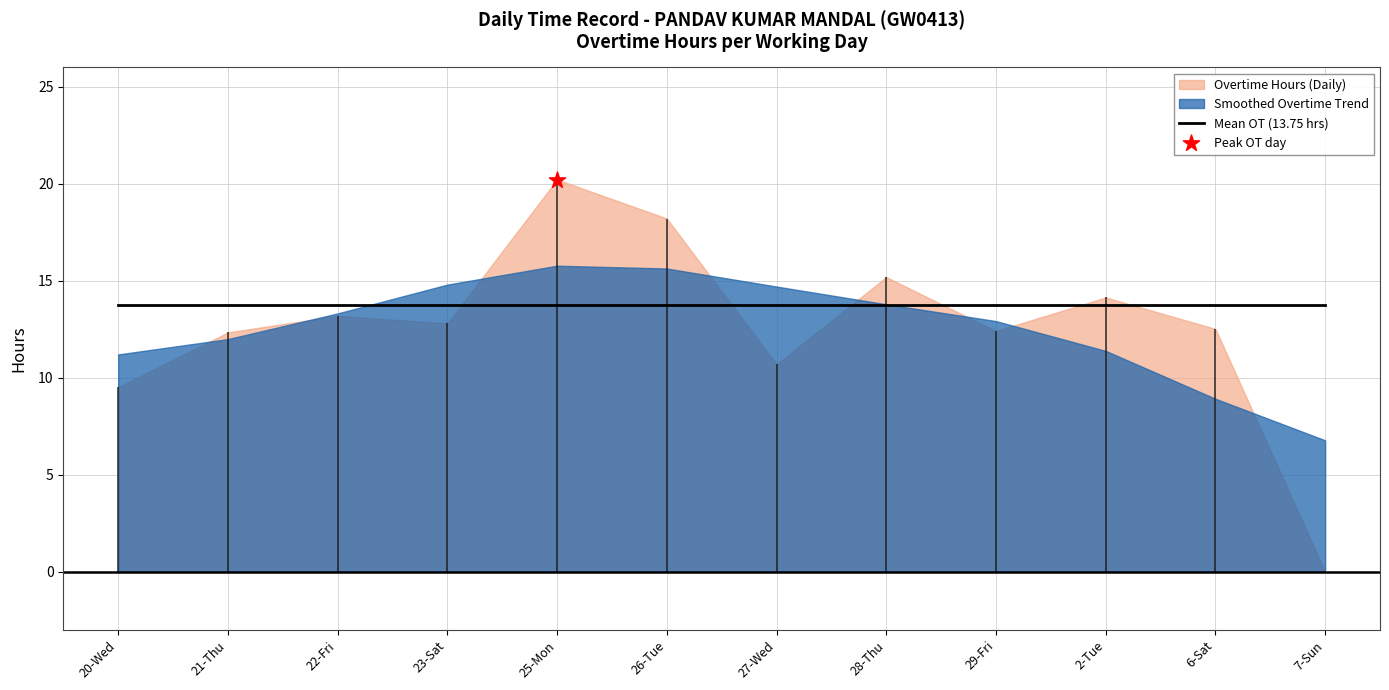

Which series contains the lowest Y value?

Overtime Hours